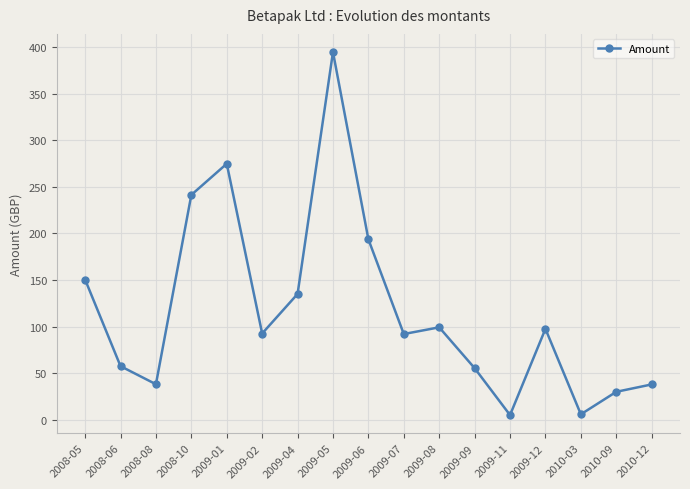

Approximately how many times larger is the value at 2010-03 compared to 2009-08?

0.1